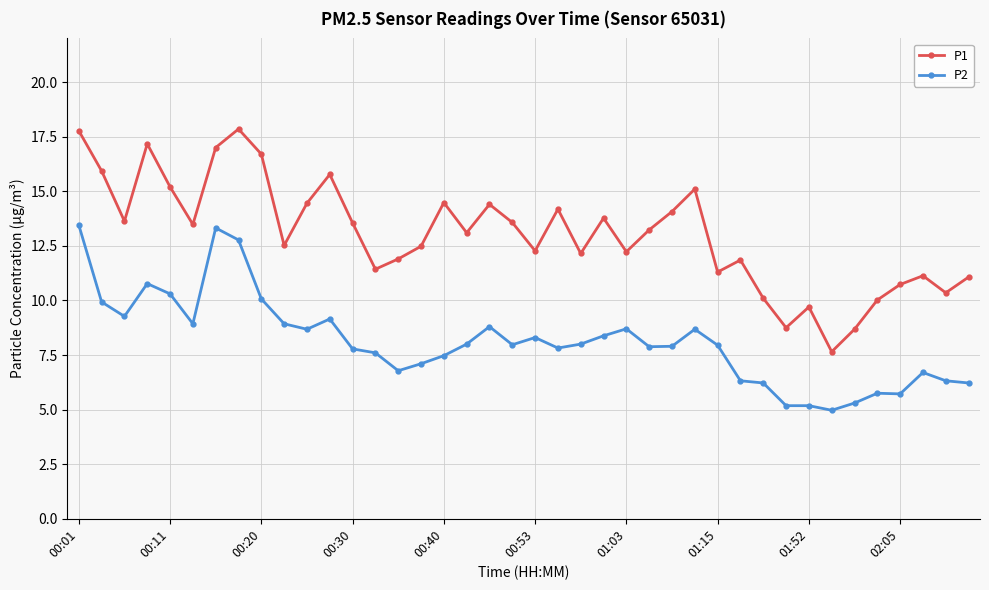

What is the average value of the P1 series?

13.0